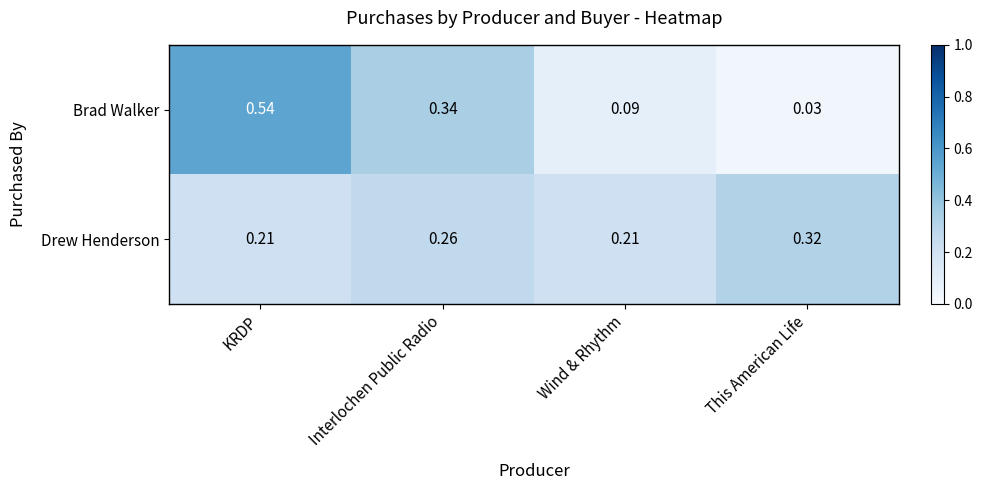

Is the value of Drew Henderson at This American Life greater than the value of Brad Walker at Wind & Rhythm?

Yes